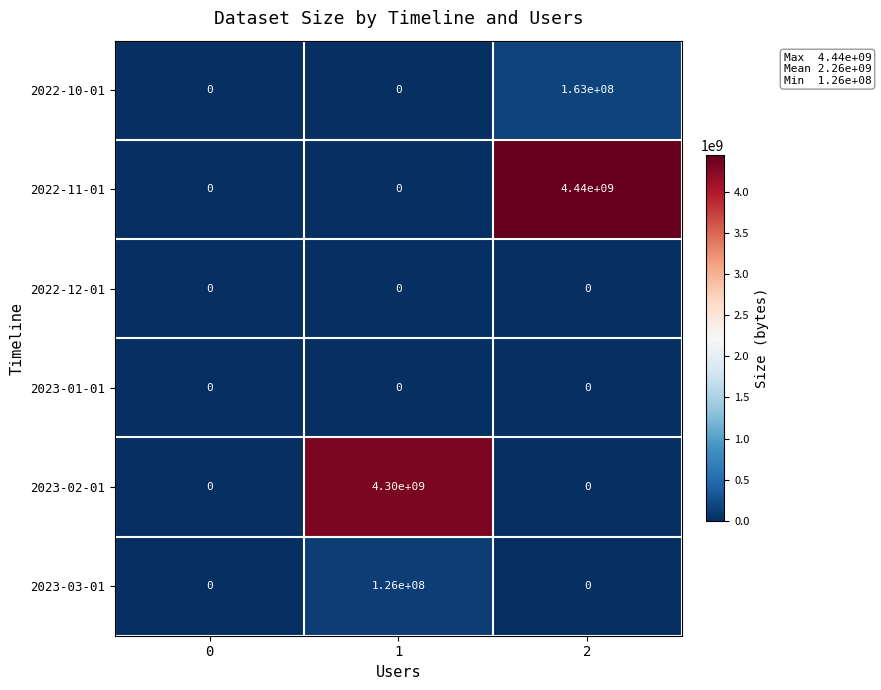

Which series has the largest total across all categories?

2022-11-01